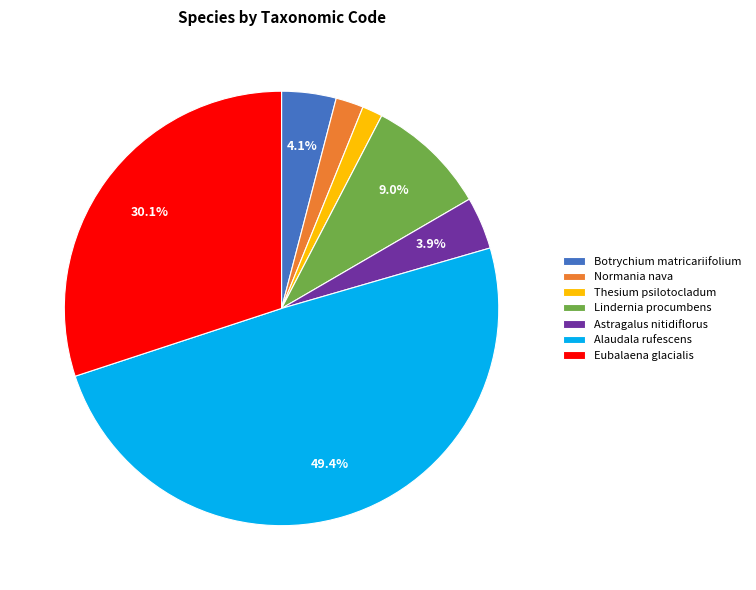

How many segments does this pie chart have?

7